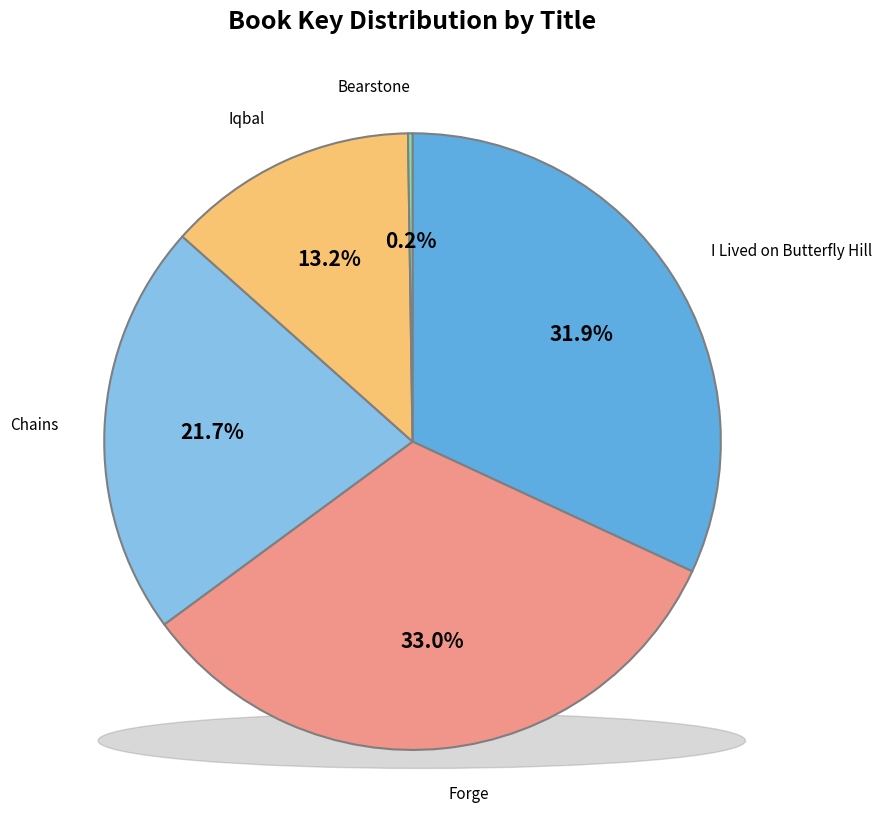

Count the number of slices in the pie.

5